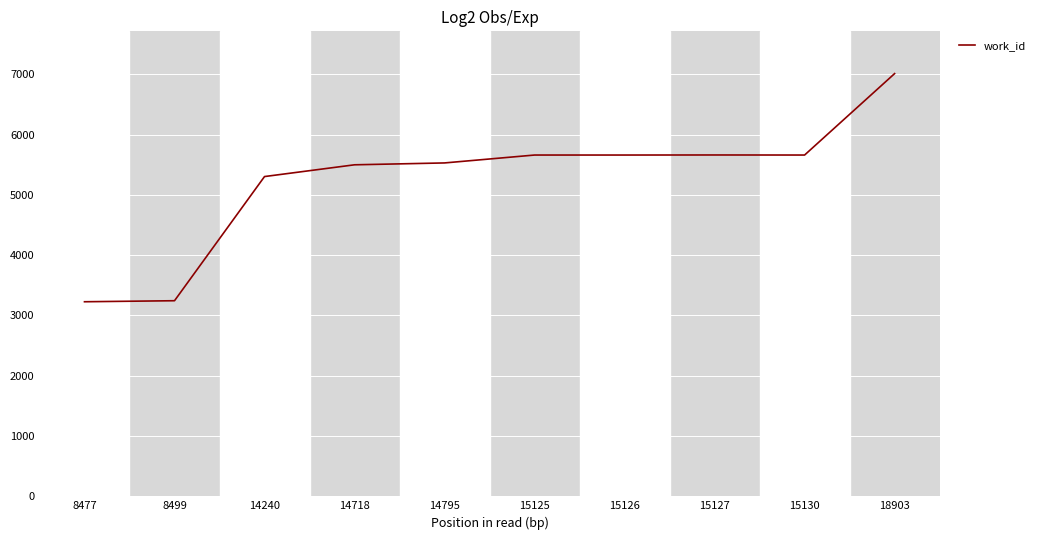

What is the difference between the maximum and minimum values?

3785